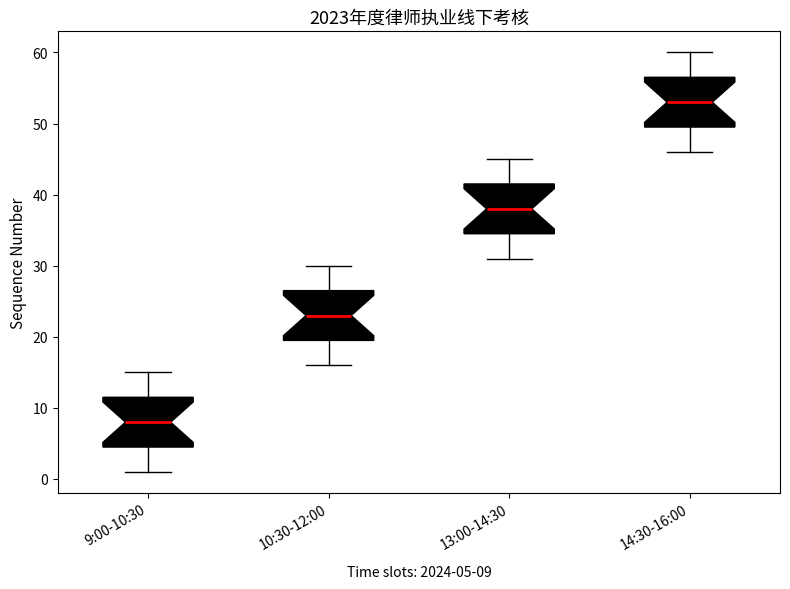

Which box has the lowest median line?

9:00-10:30